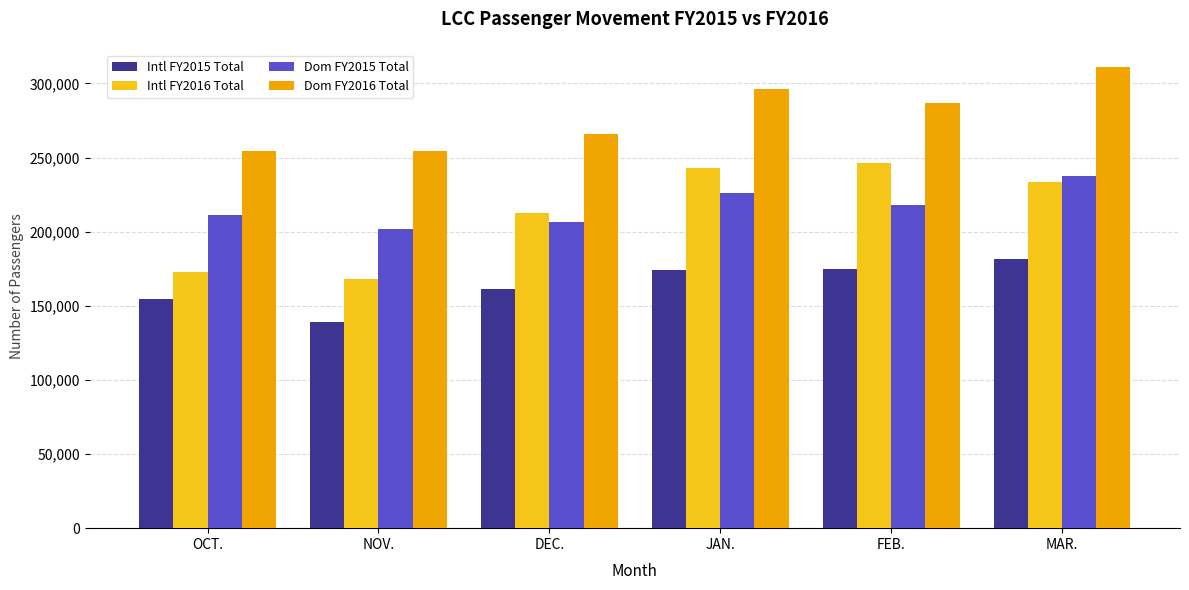

What is the difference between the highest and lowest values at OCT.?

99640